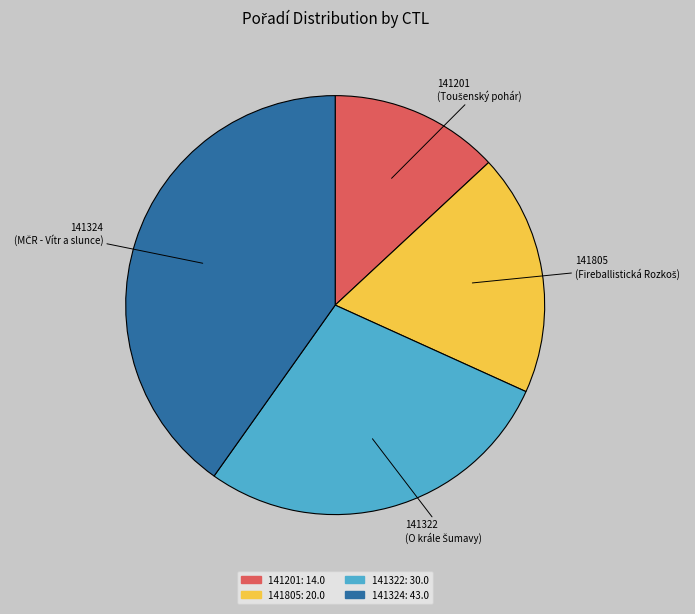

What is the ratio of the value at 141324 to the value at 141201?

3.1